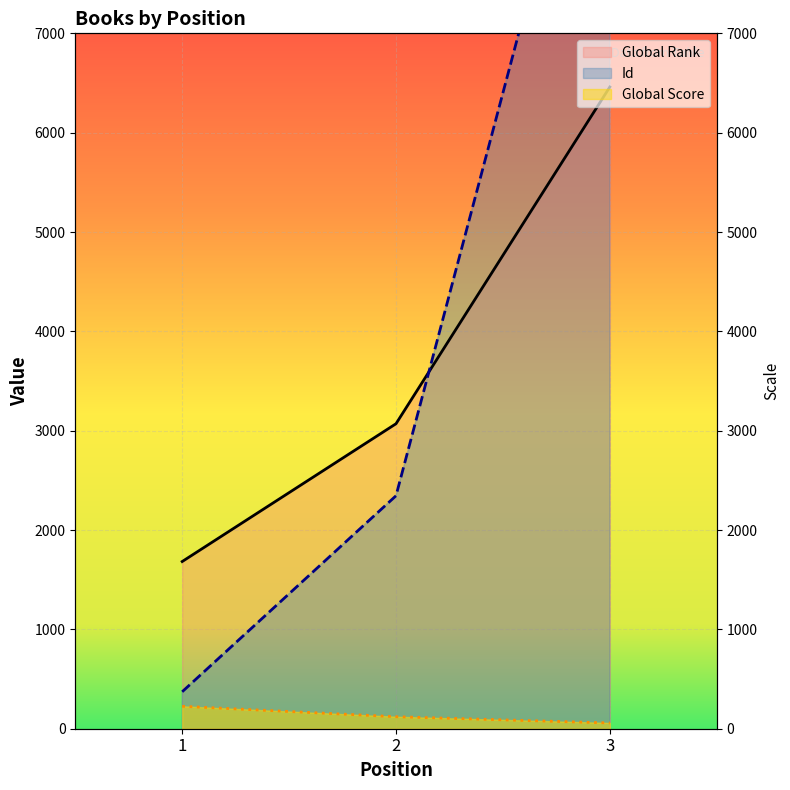

What is the average value of the Id series?

4391